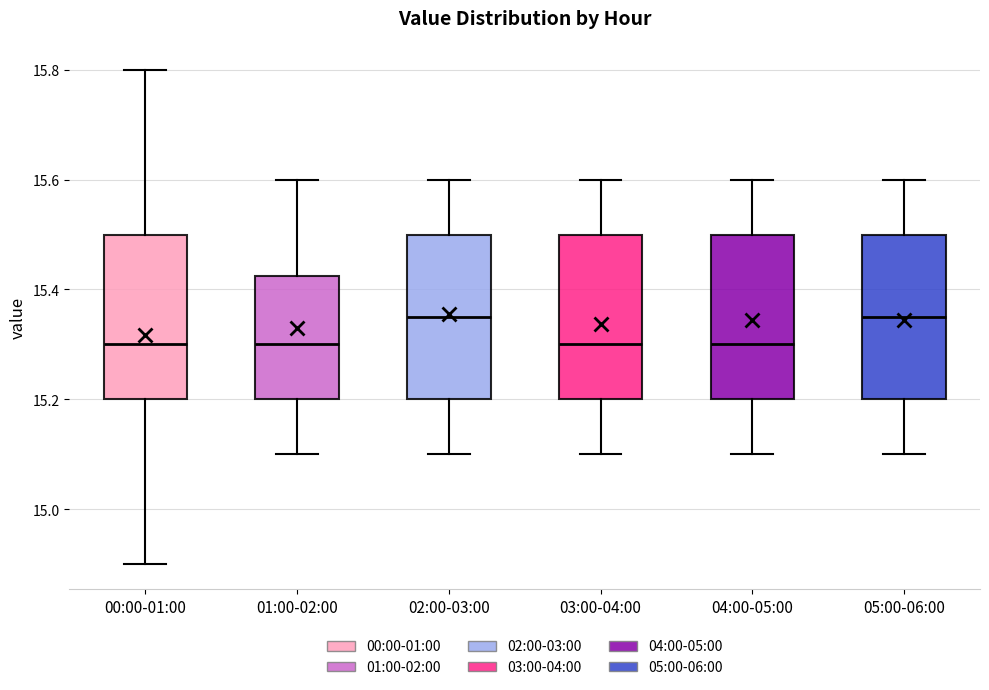

Reading left to right, read every box against the y-axis: the position of its median line, the range the box covers, and the ends of its whiskers. The values are not printed on the chart, so give them approximately, as read against the axis.

00:00-01:00: median 15.30, box 15.20 to 15.50, whiskers 14.90 to 15.80
01:00-02:00: median 15.30, box 15.20 to 15.42, whiskers 15.10 to 15.60
02:00-03:00: median 15.36, box 15.20 to 15.50, whiskers 15.10 to 15.60
03:00-04:00: median 15.30, box 15.20 to 15.50, whiskers 15.10 to 15.60
04:00-05:00: median 15.30, box 15.20 to 15.50, whiskers 15.10 to 15.60
05:00-06:00: median 15.36, box 15.20 to 15.50, whiskers 15.10 to 15.60